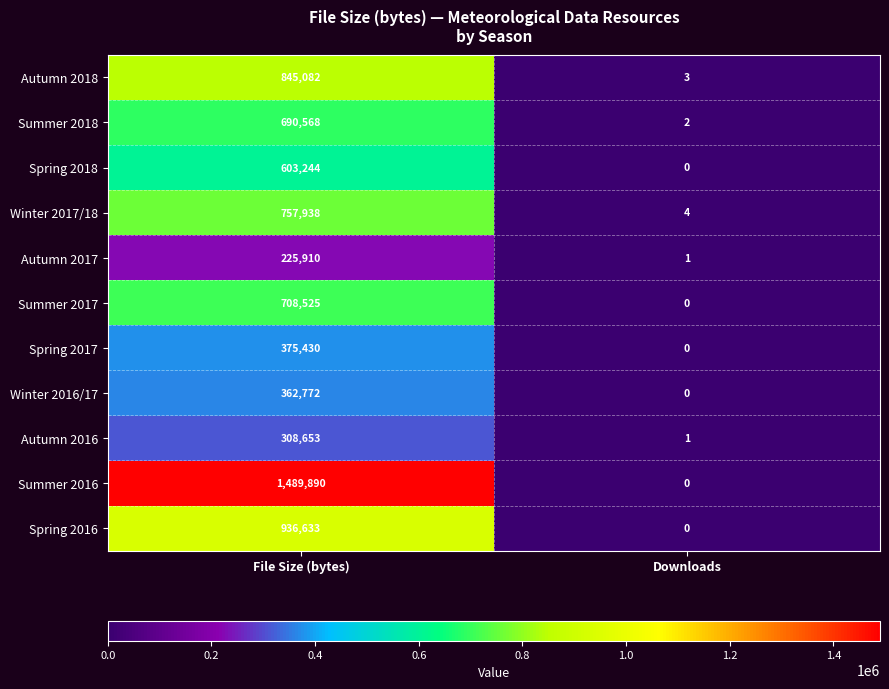

Which label corresponds to the smallest value in the chart?

Downloads